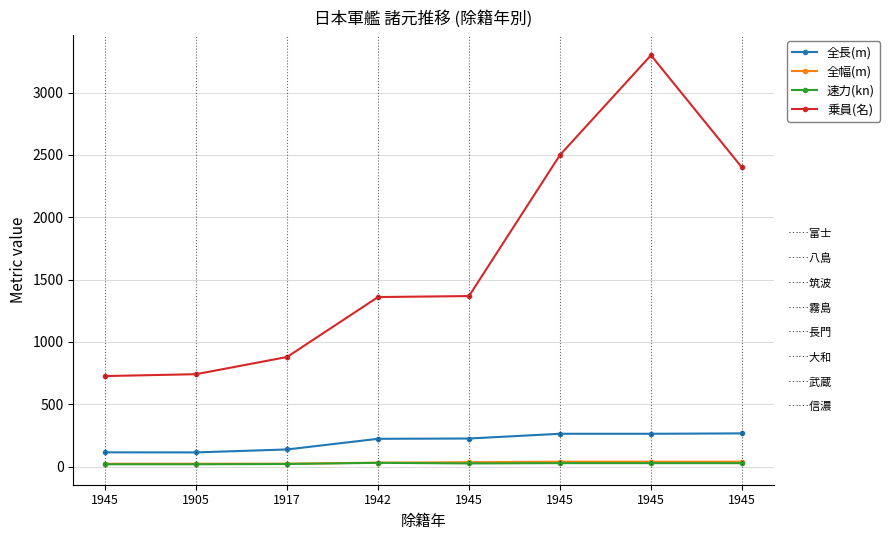

What are all the series names shown in the legend?

全長(m), 全幅(m), 速力(kn), 乗員(名)